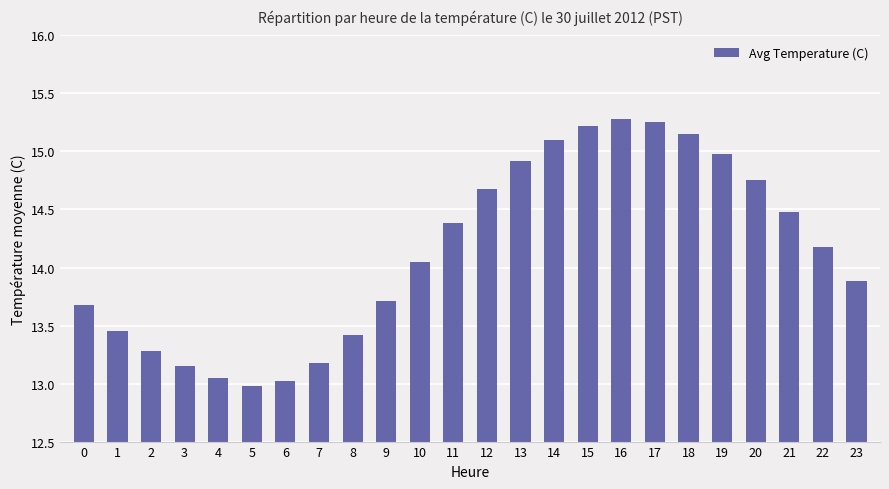

What is the maximum value shown in the chart?

15.3